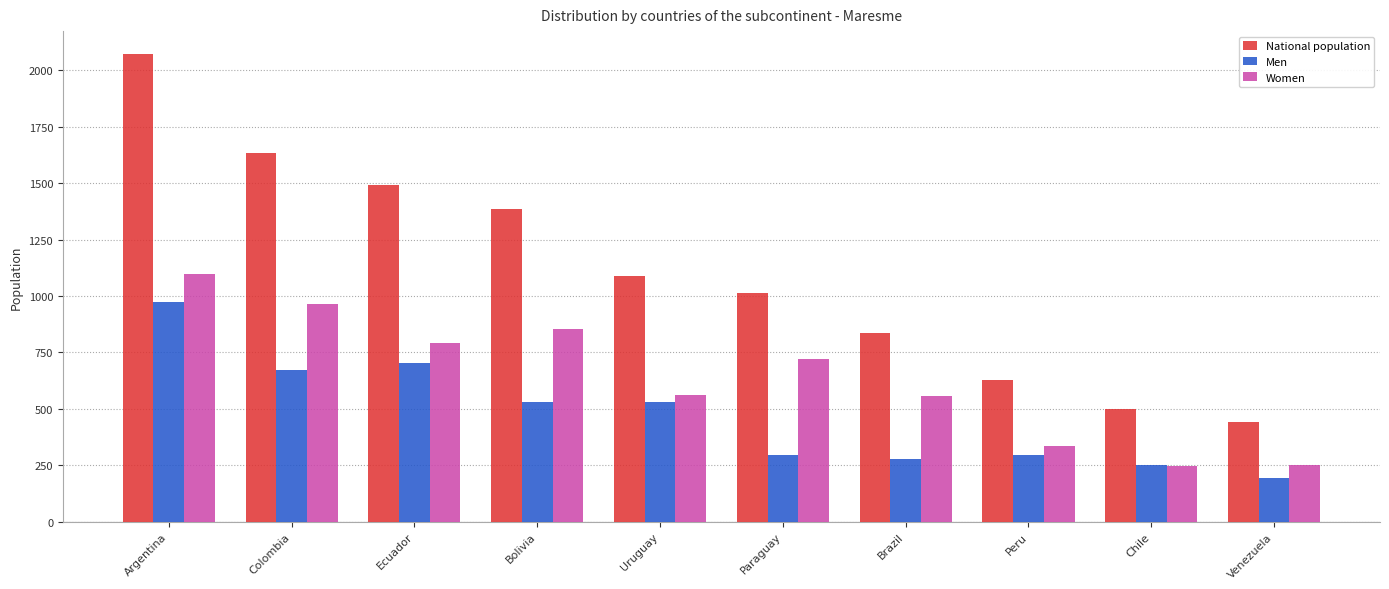

What position from the right is Chile?

2